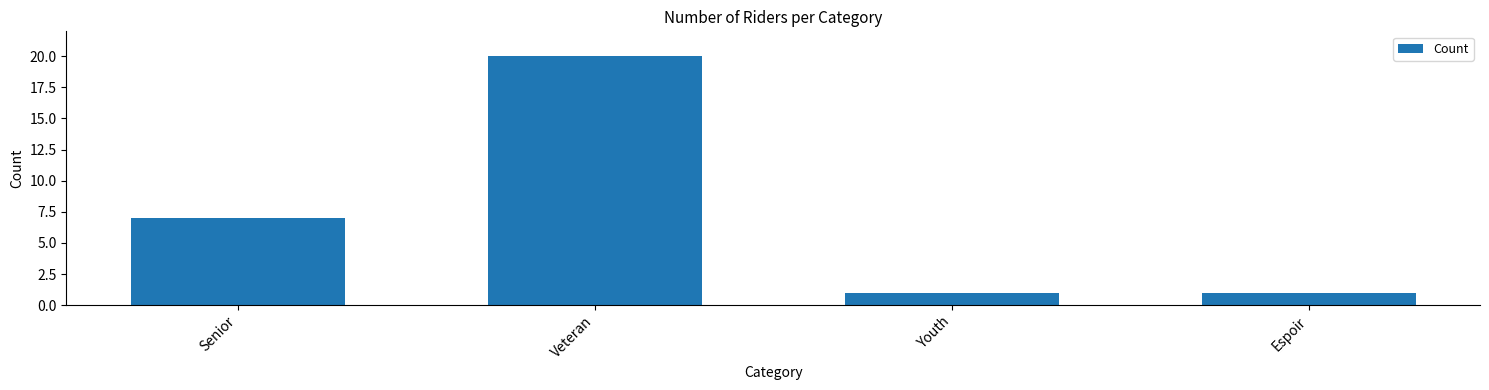

What is the sum of all values?

29